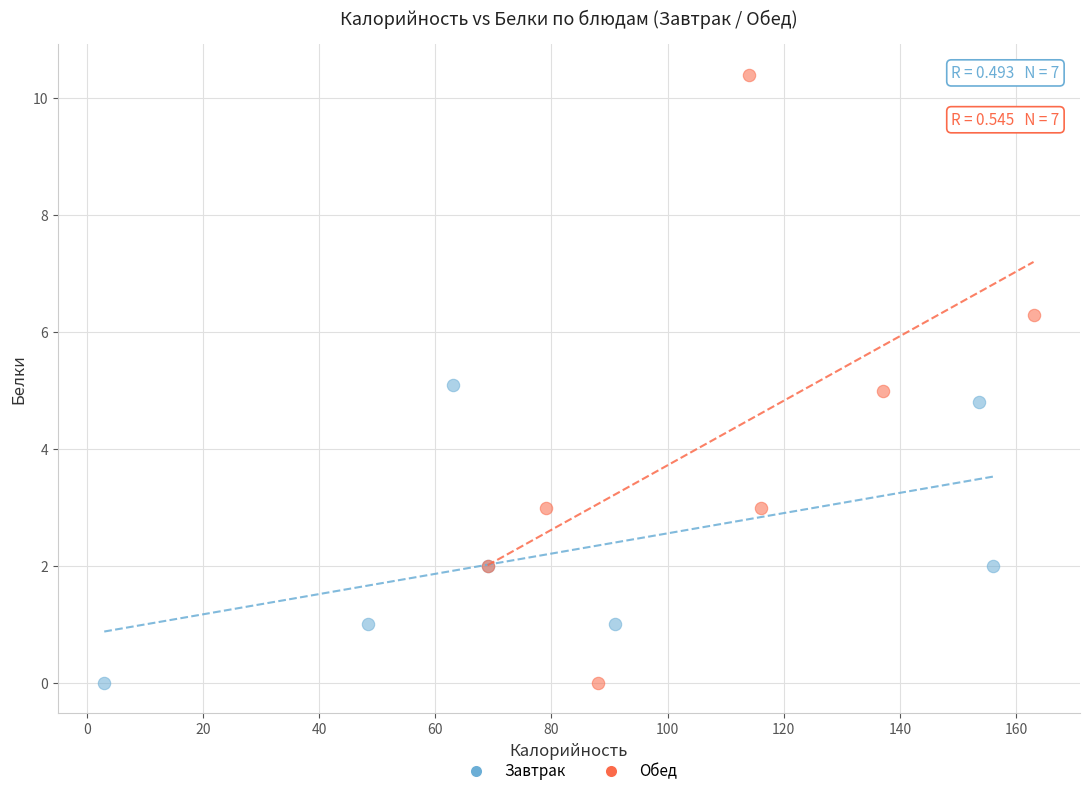

Which series has the largest Y range (max minus min)?

Обед